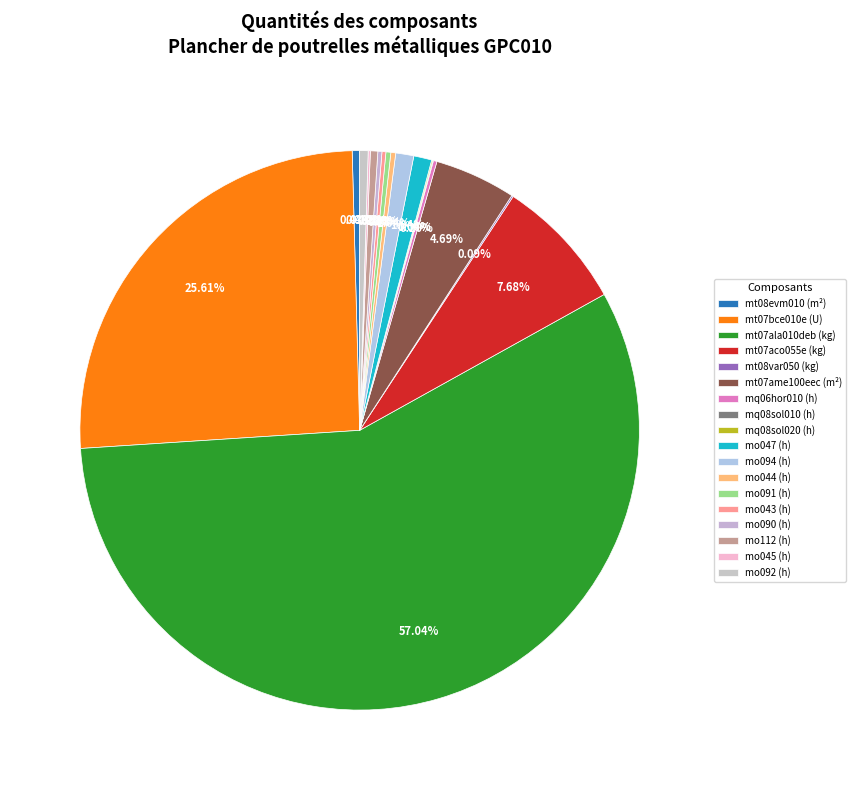

How many segments does this pie chart have?

18